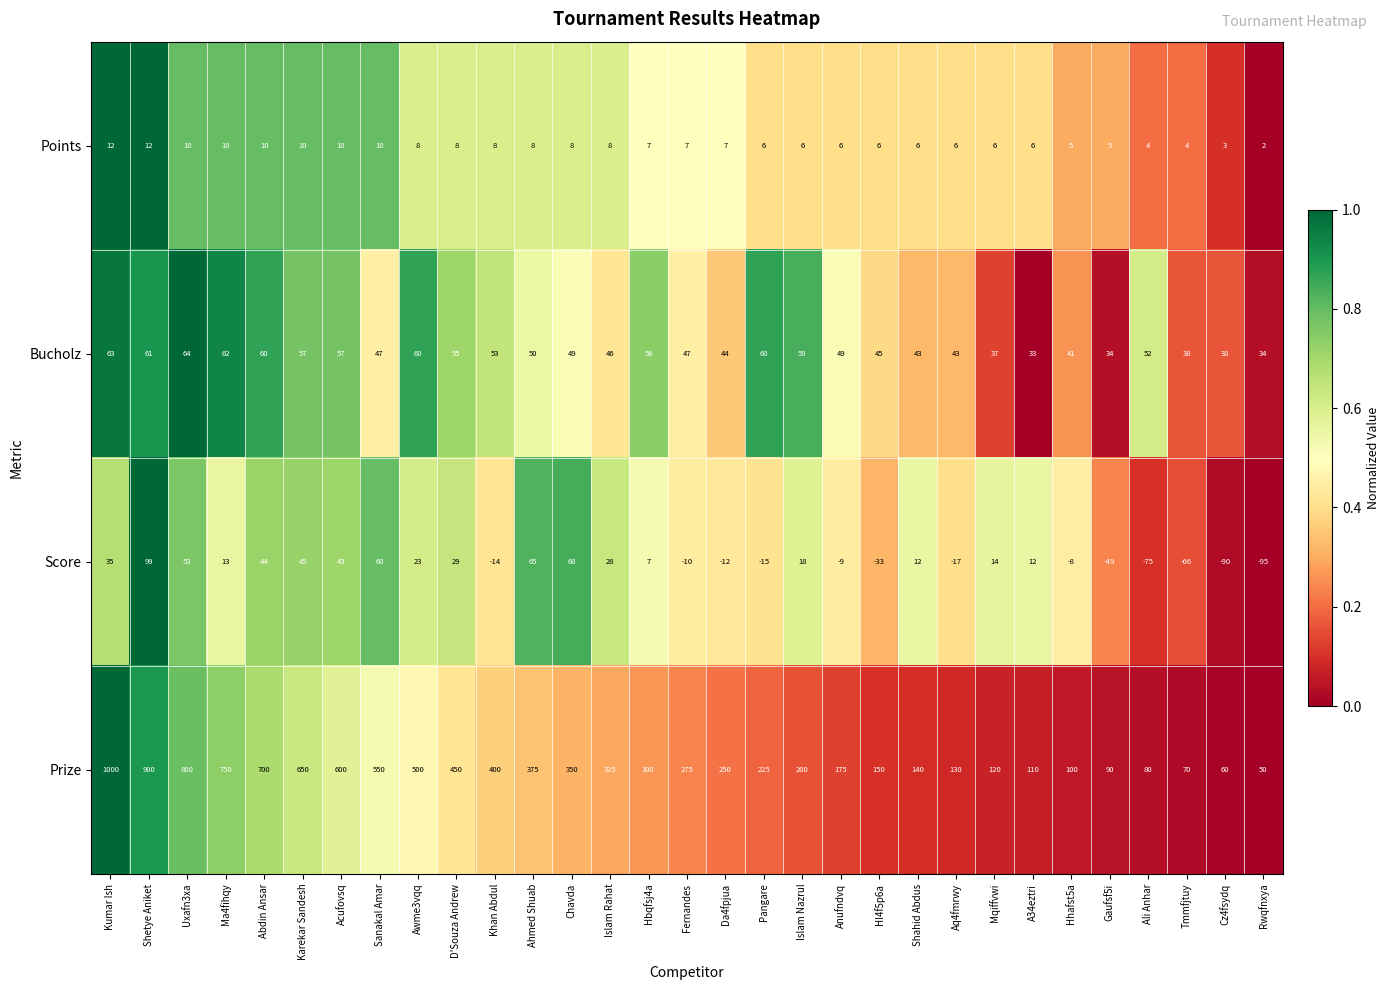

Which series has the largest range (max minus min)?

Prize